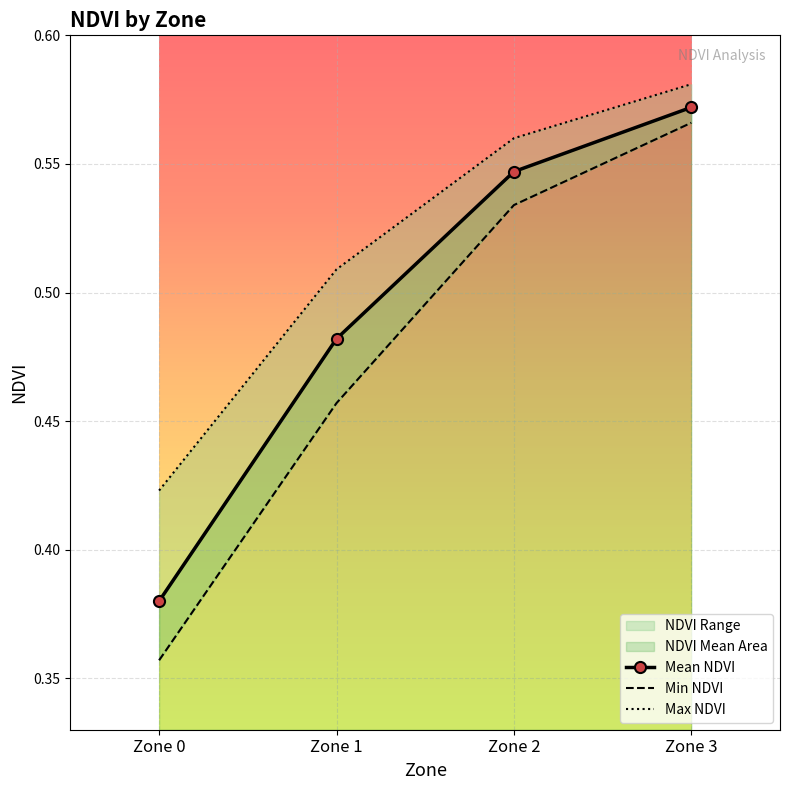

The value of Mean NDVI at Zone 2 is 0.3. True or false?

False